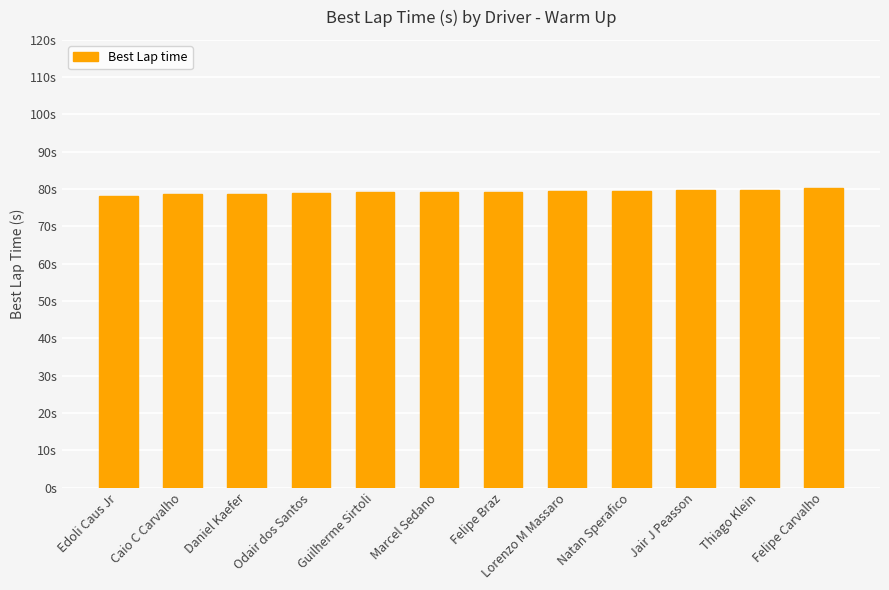

Are the bars horizontal?

No